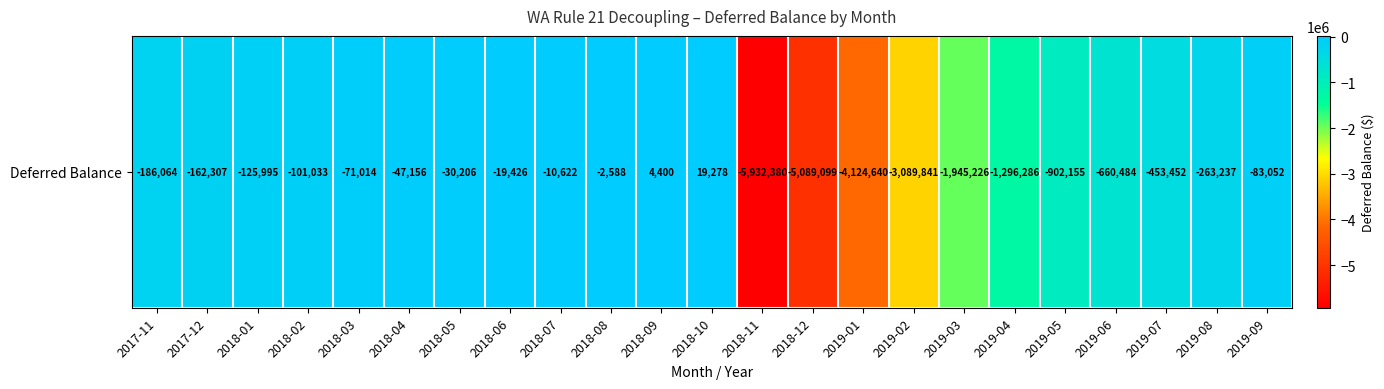

At which label is the value closest to -2956551?

2019-02